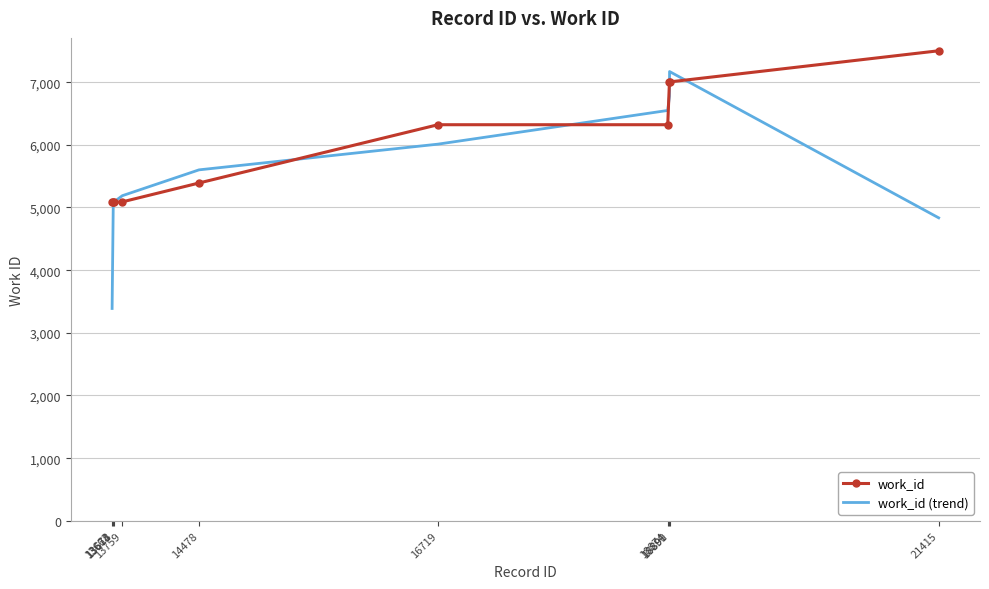

Which category has the highest value in the work_id series?

21415